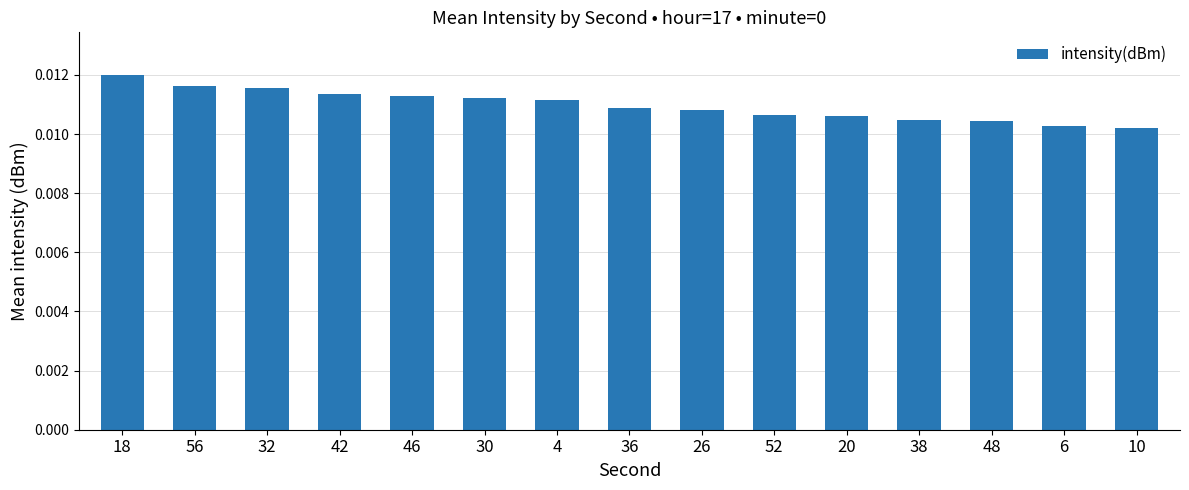

What is the label of the 11th bar from the right?

46